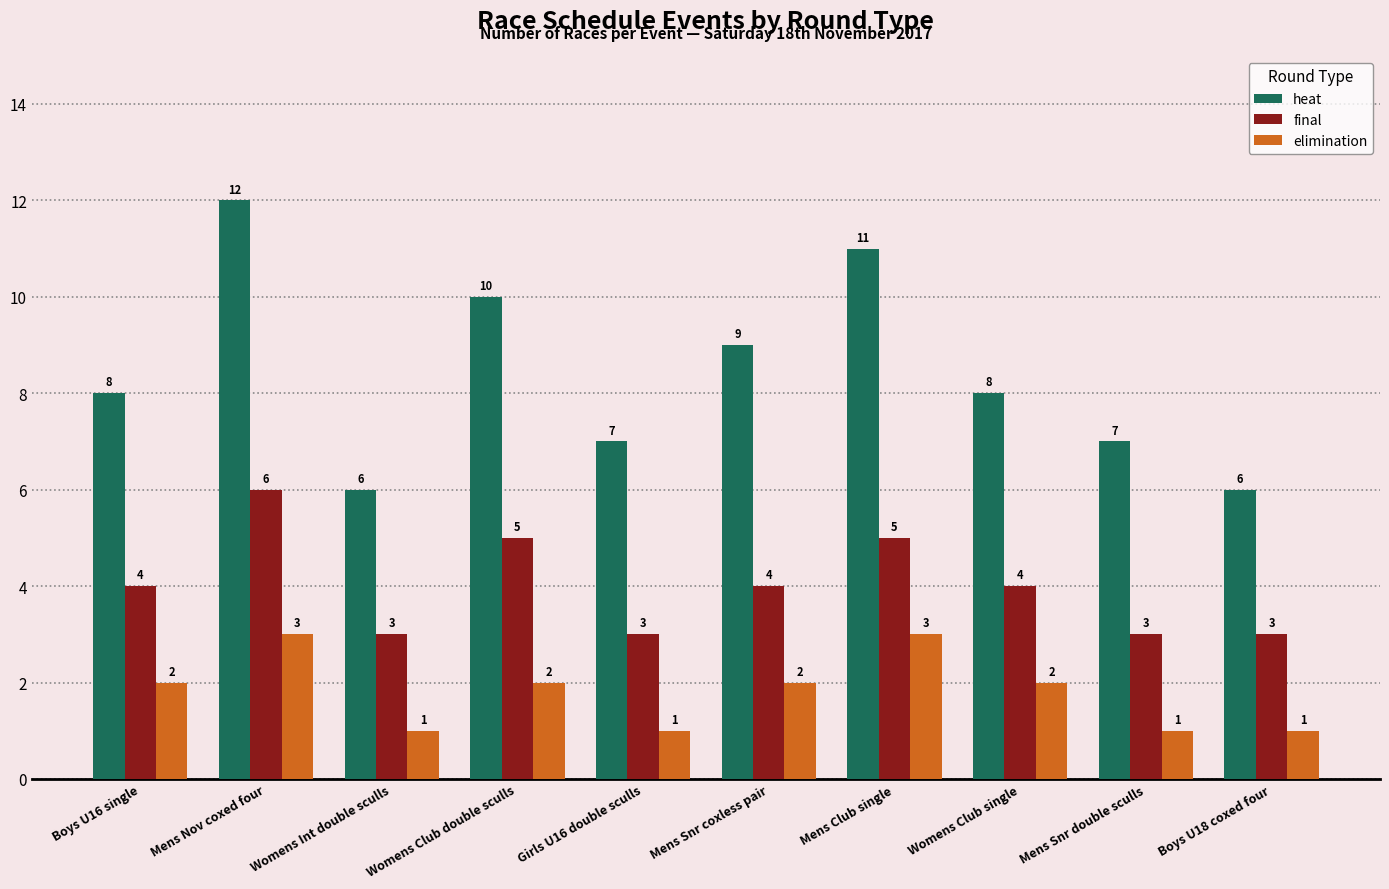

What is the highest value of the final series?

6